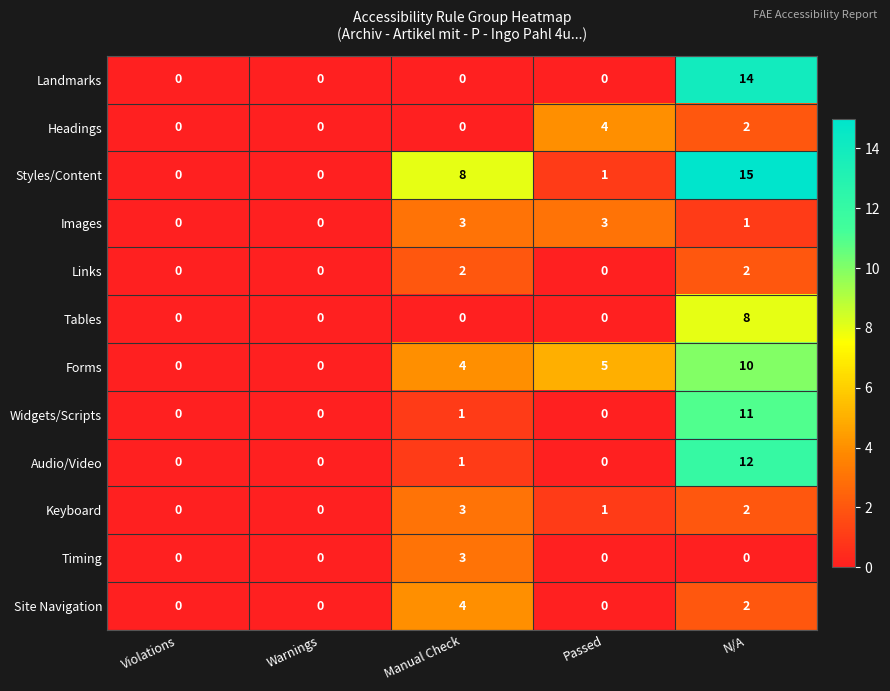

Where is Audio/Video nearest to the value 6?

Manual Check